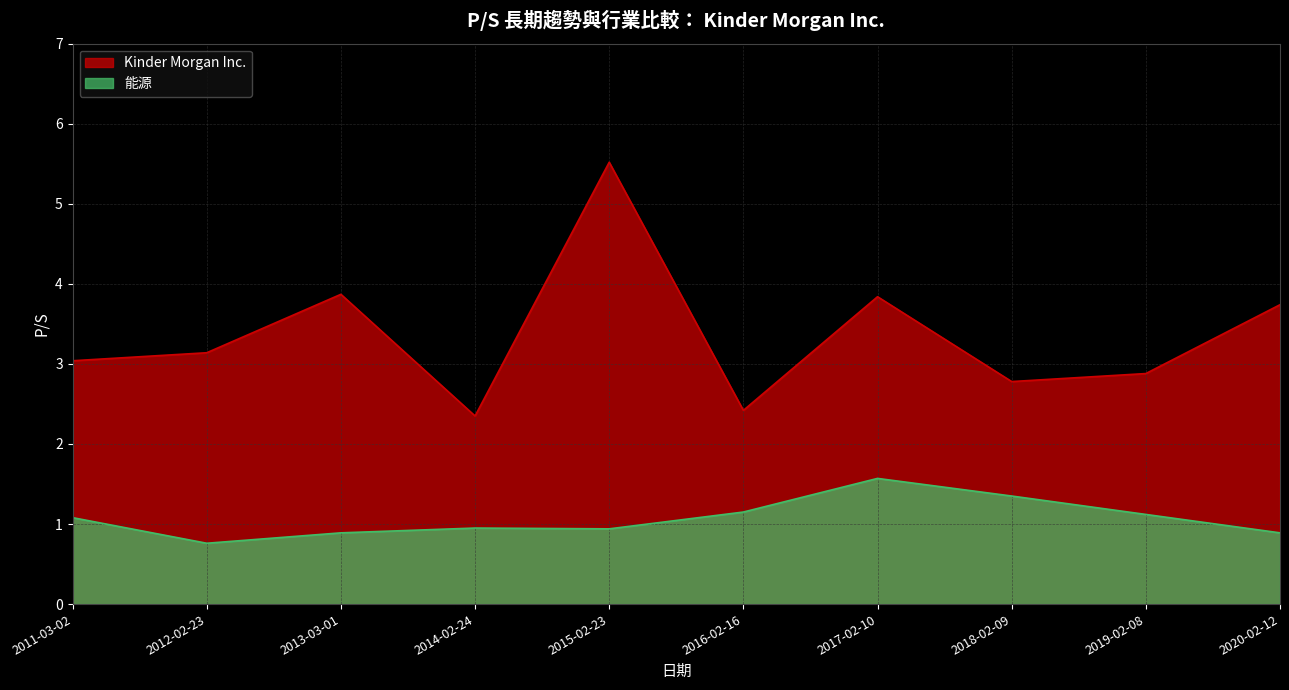

What is the total value across all series at 2015-02-23?

6.5